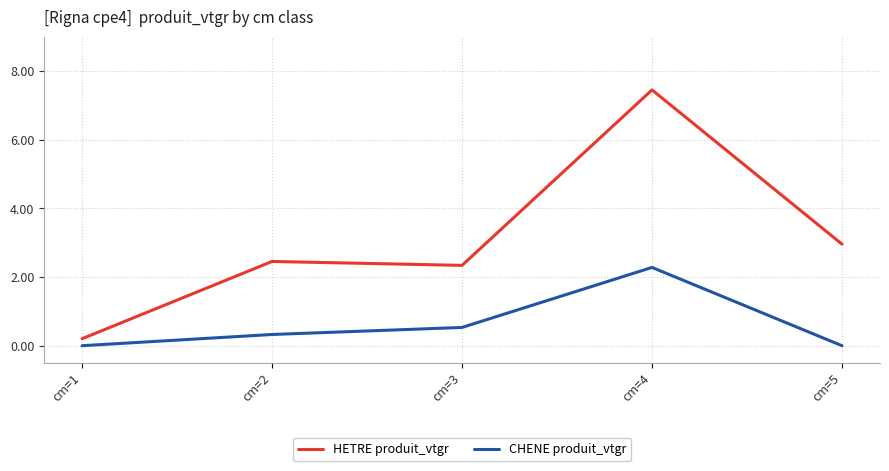

Does the chart display data point markers on the line(s)?

No